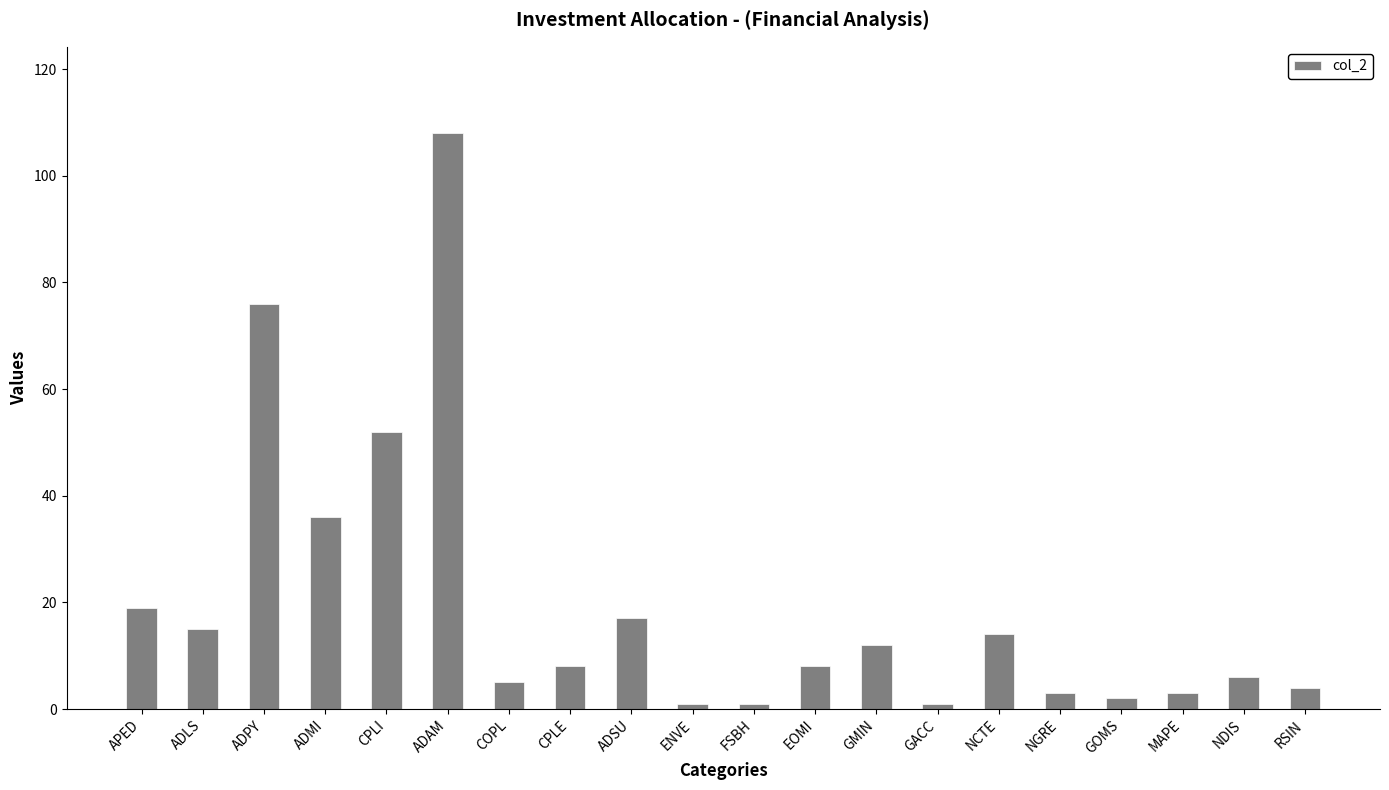

Reading right to left, transcribe all the data shown in this chart.

4	6	3	2	3	14	1	12	8	1	1	17	8	5	108	52	36	76	15	19